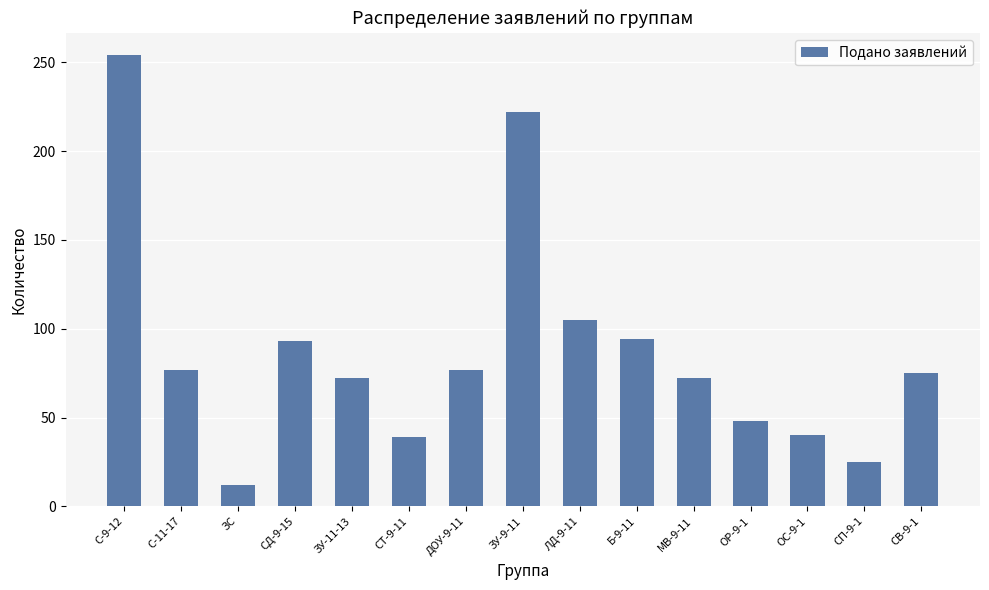

What is the label of the 2nd bar from the right?

СП-9-1